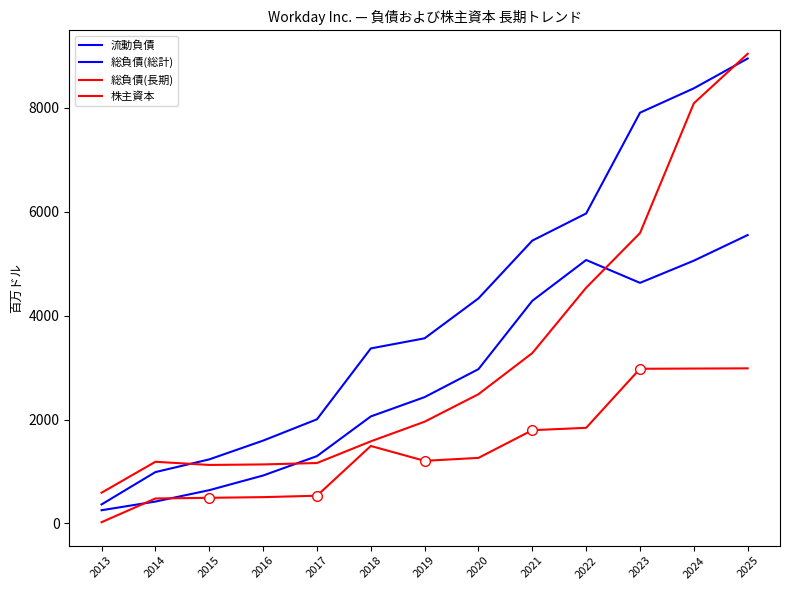

What is the maximum value shown in the chart?

9034